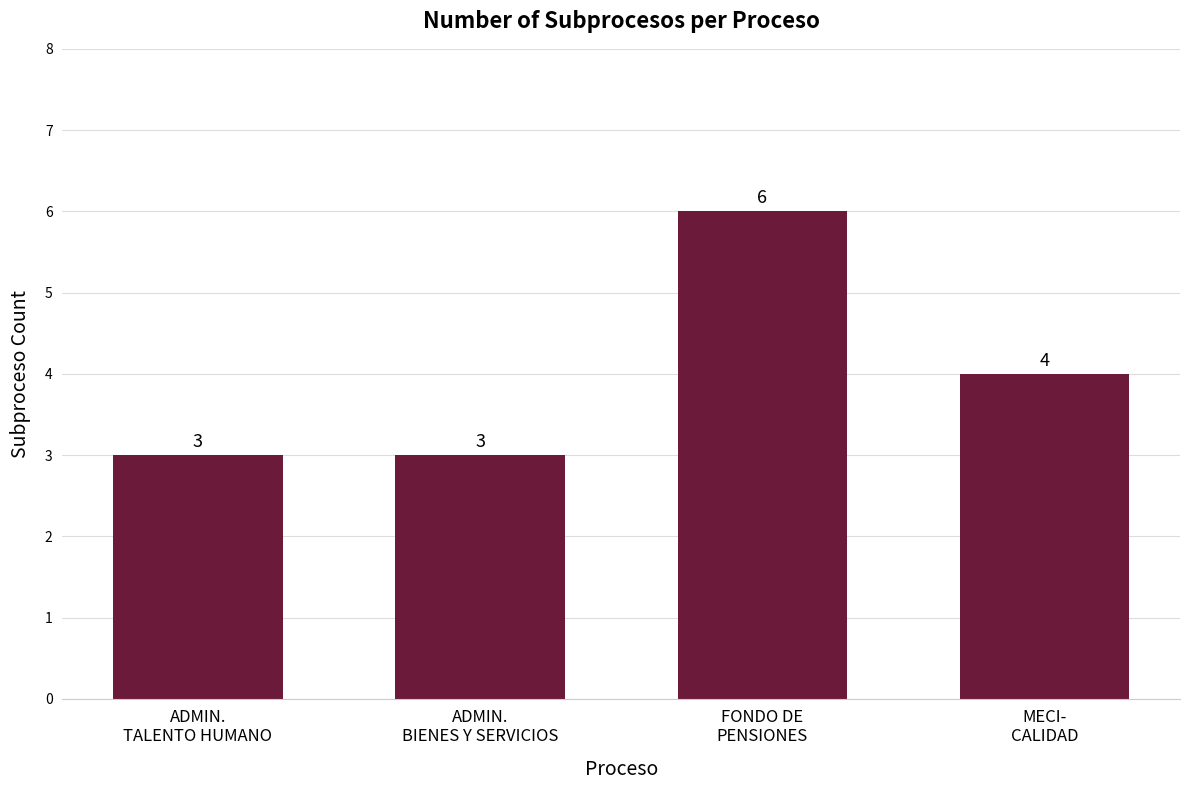

At which category does the chart reach its peak across all series?

FONDO DE
PENSIONES